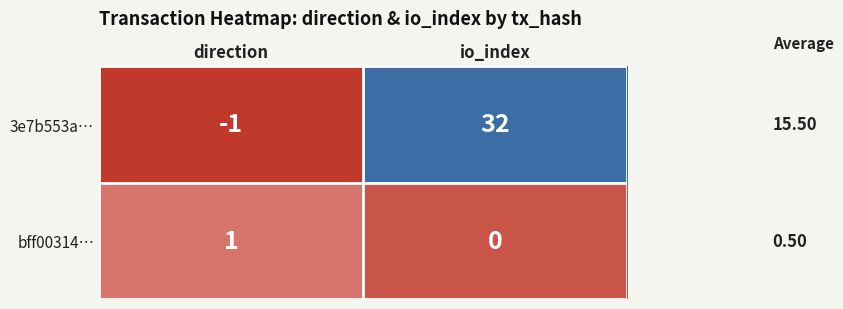

Which series has the largest total across all categories?

3e7b553a…